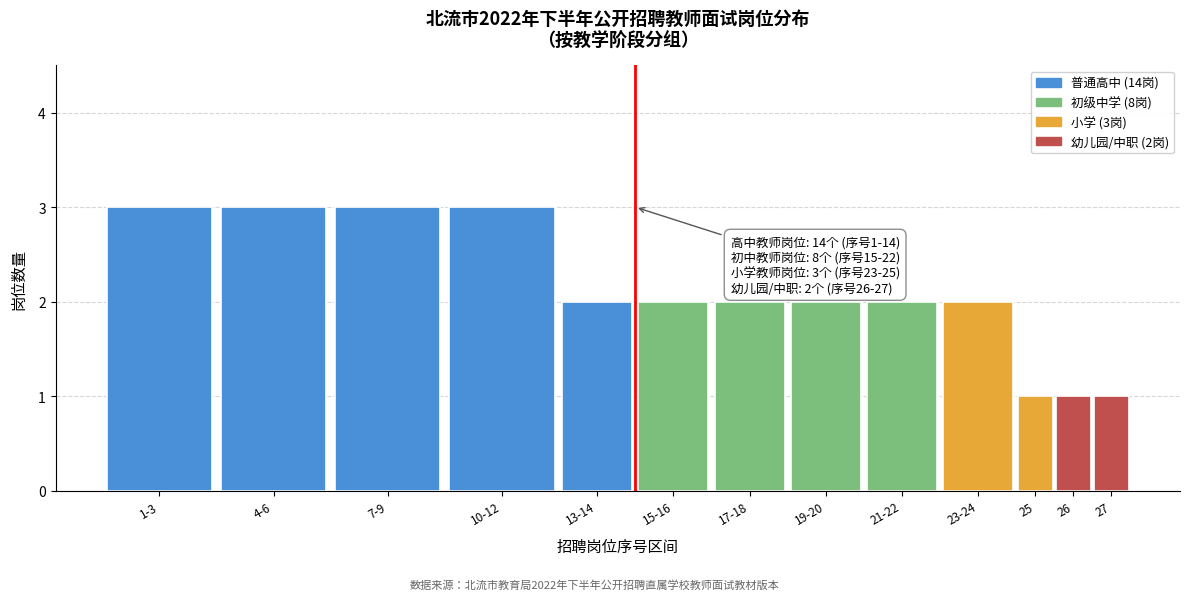

Reading right to left, list all the values displayed in this chart.

1	1	1	2	2	2	2	2	2	3	3	3	3